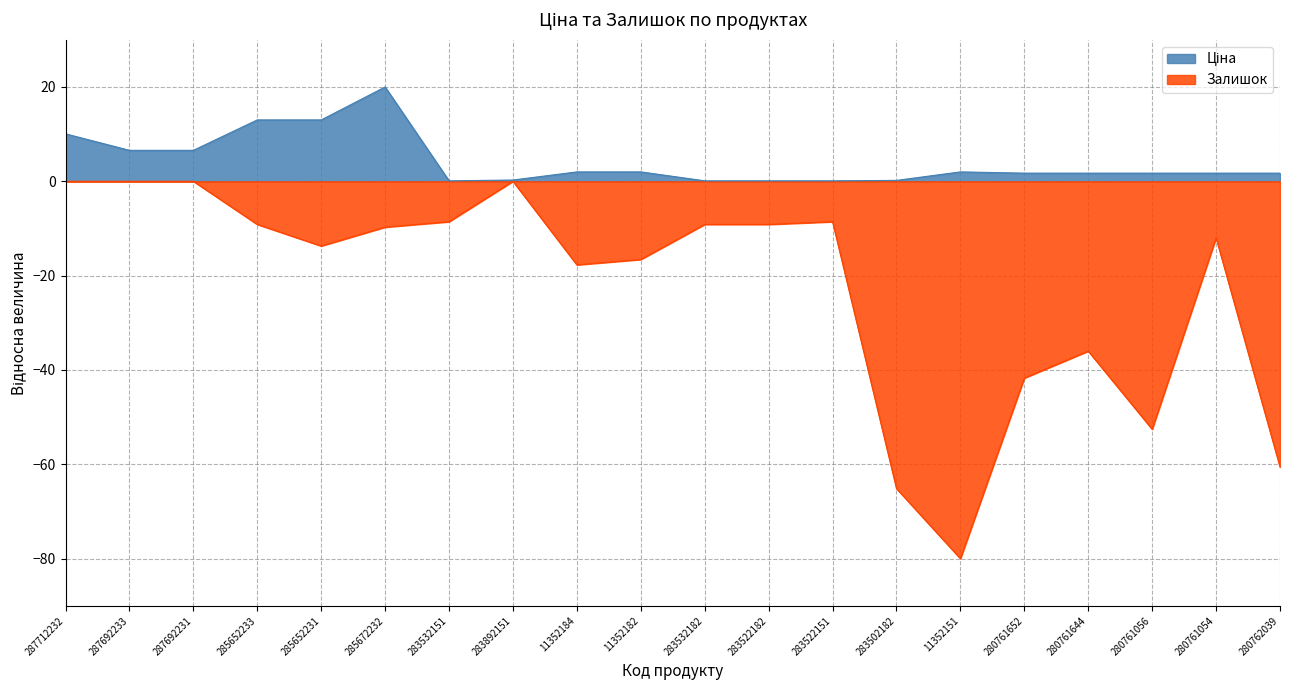

What is the total value across all series at 287712232?

10.1